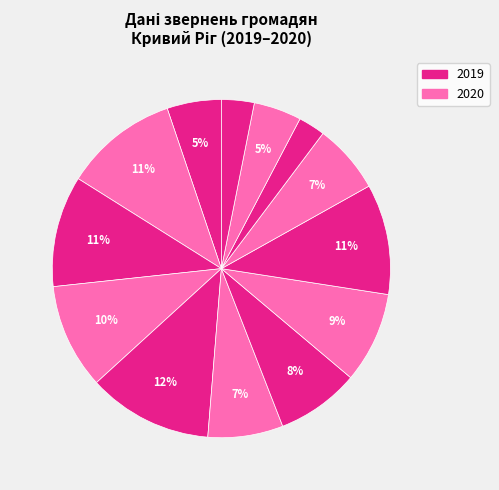

How many segments does this pie chart have?

13